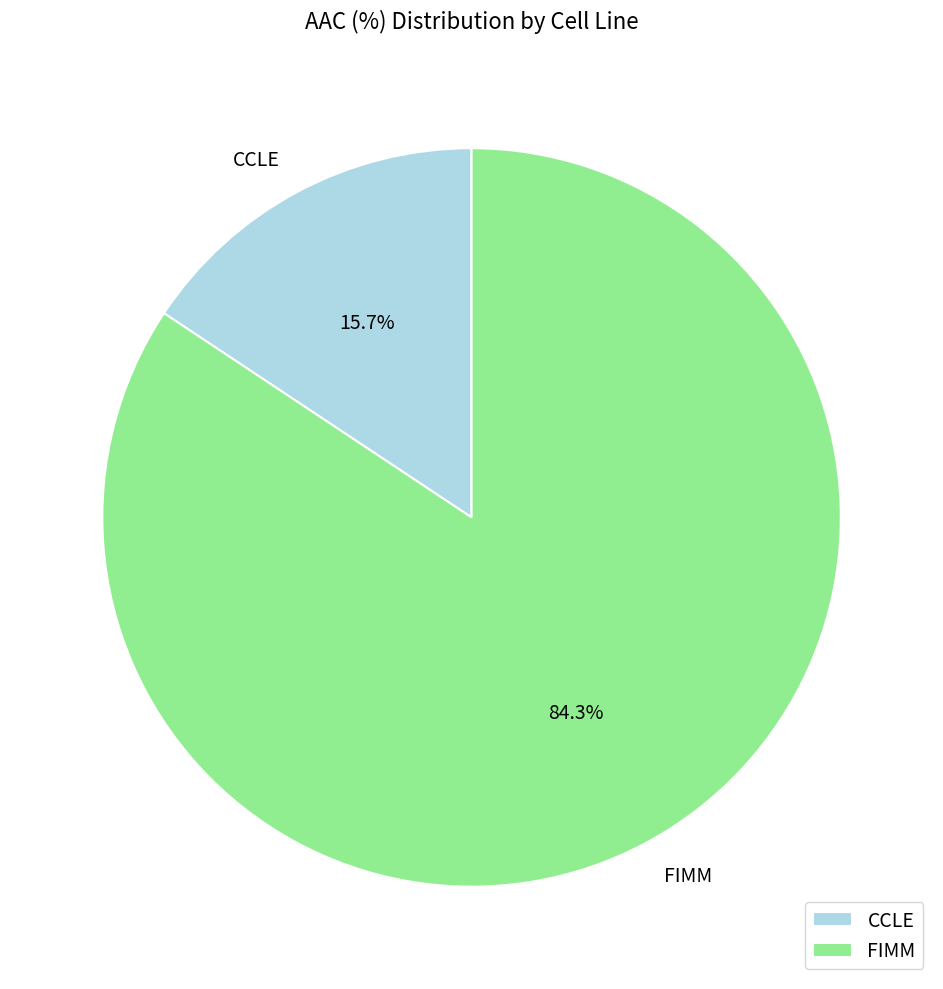

Approximately how many times larger is the value at CCLE compared to FIMM?

0.2